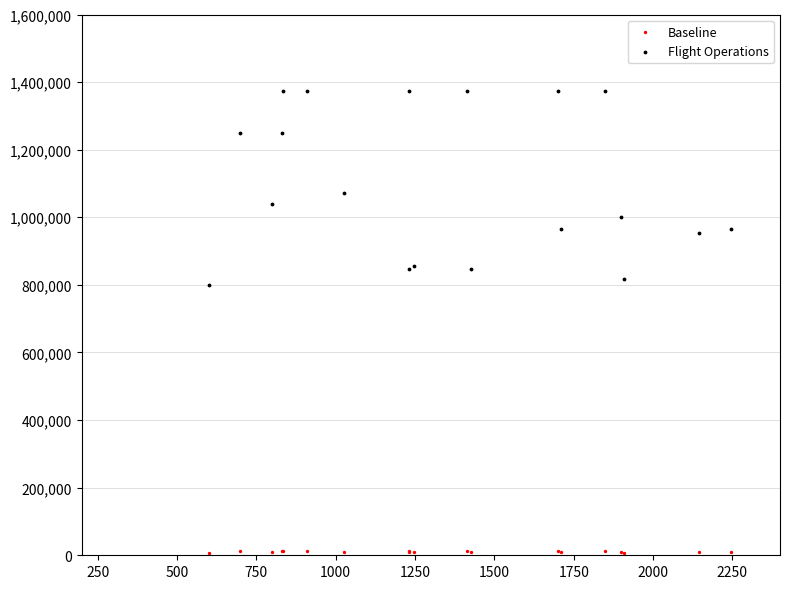

What is the X range (max minus min) for the scatter plot?

1645.0